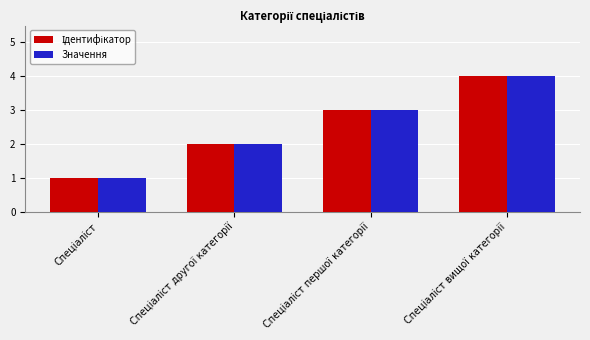

What is the difference between the maximum and minimum values in the Значення series?

3